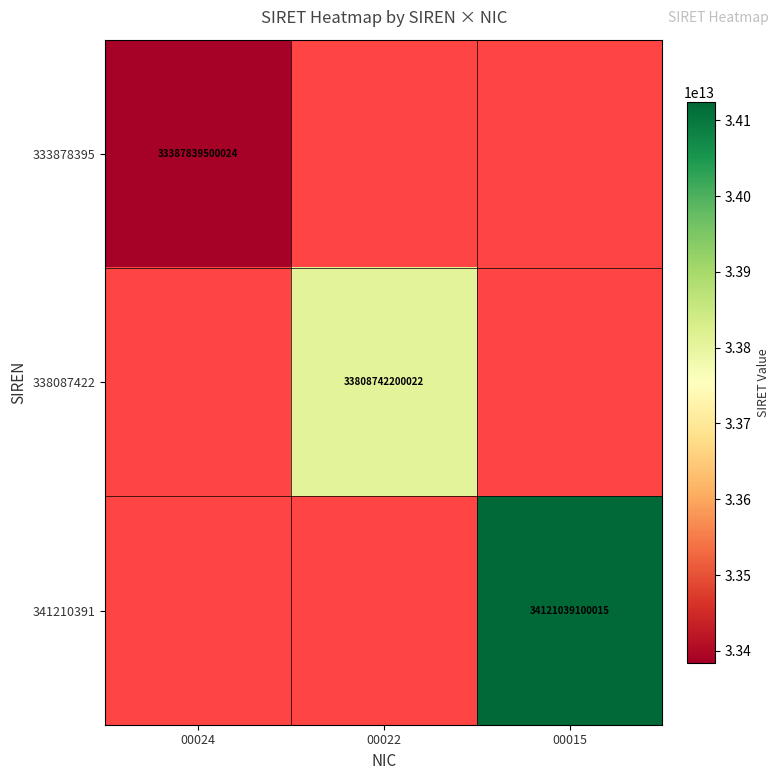

Count the number of data series in this chart.

3